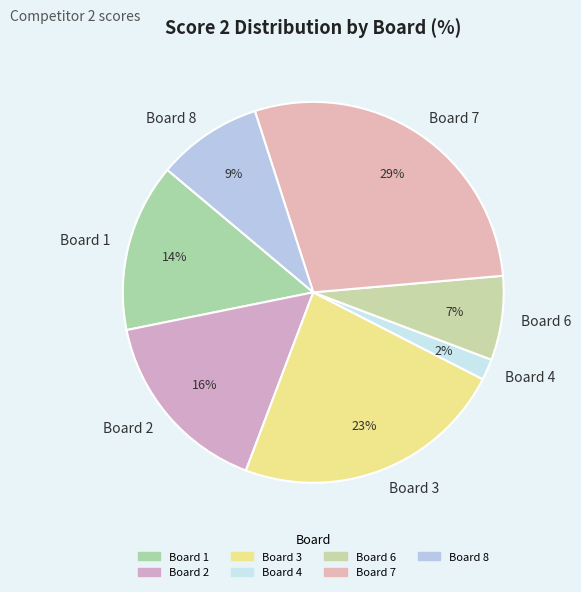

Which has a higher value, Board 8 or Board 1?

Board 1